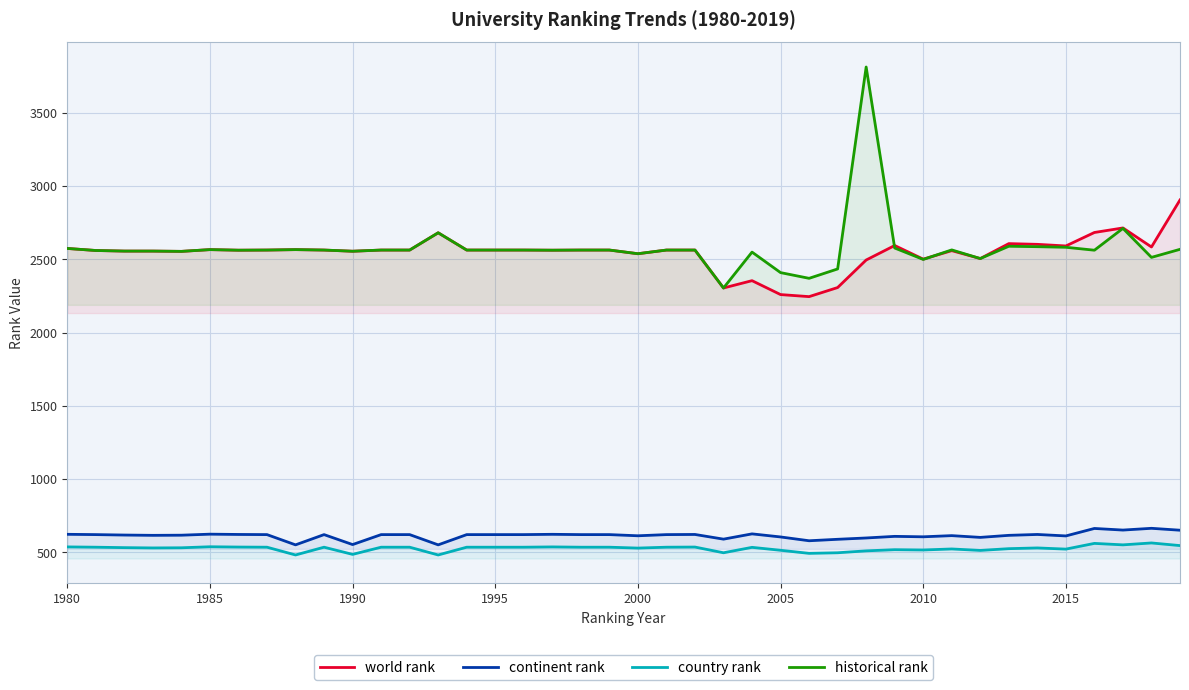

What is the lowest value of the historical rank series?

2305